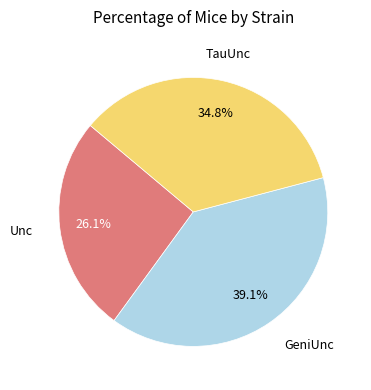

Count the number of slices in the pie.

3